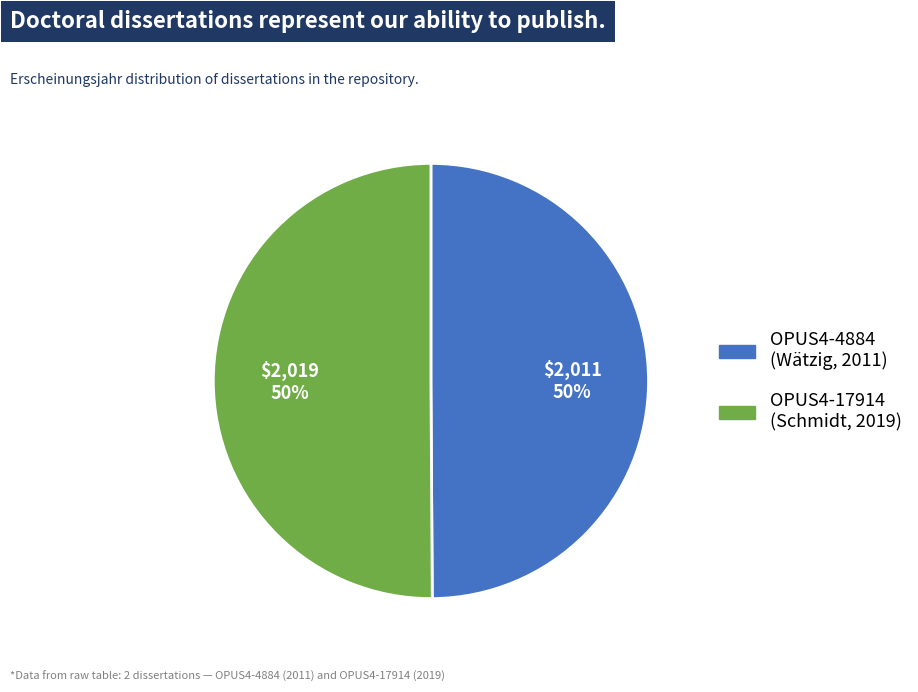

To the nearest percent, what percentage of the pie is OPUS4-4884 (Wätzig, 2011)?

50%